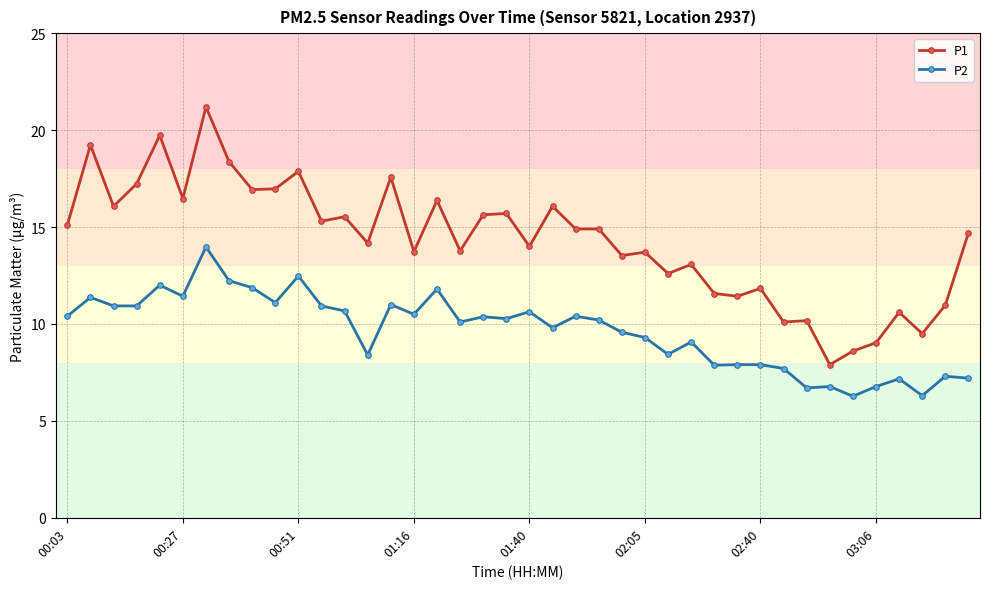

Which series has the largest range (max minus min)?

P1